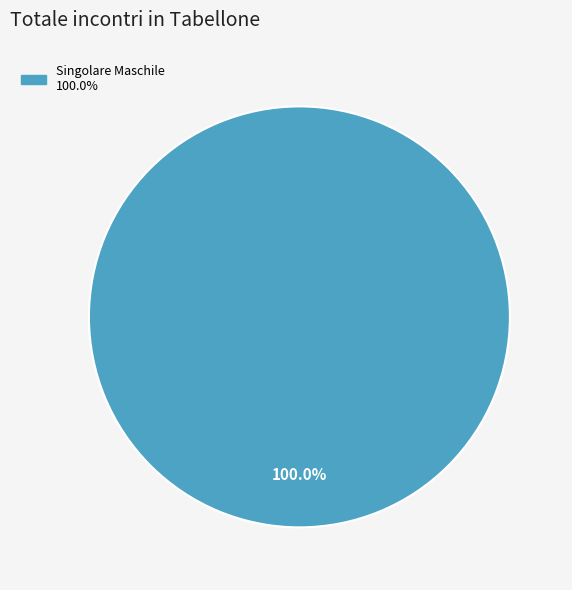

Does any single category account for the majority?

Yes